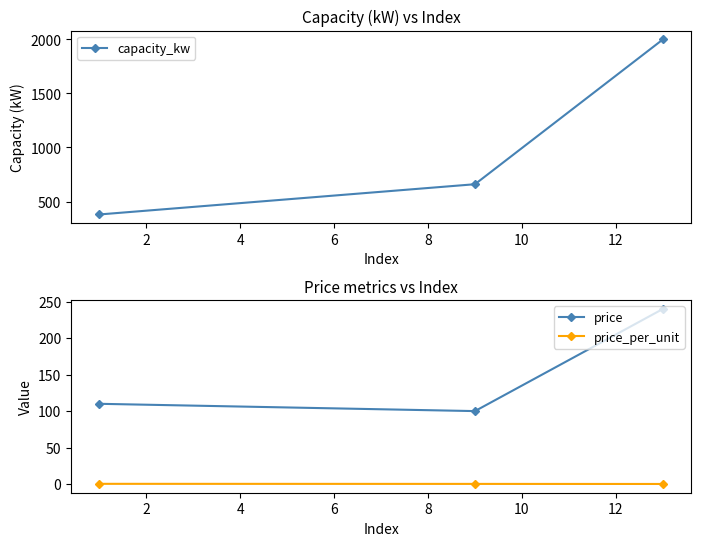

What is the maximum value for price?

240.0